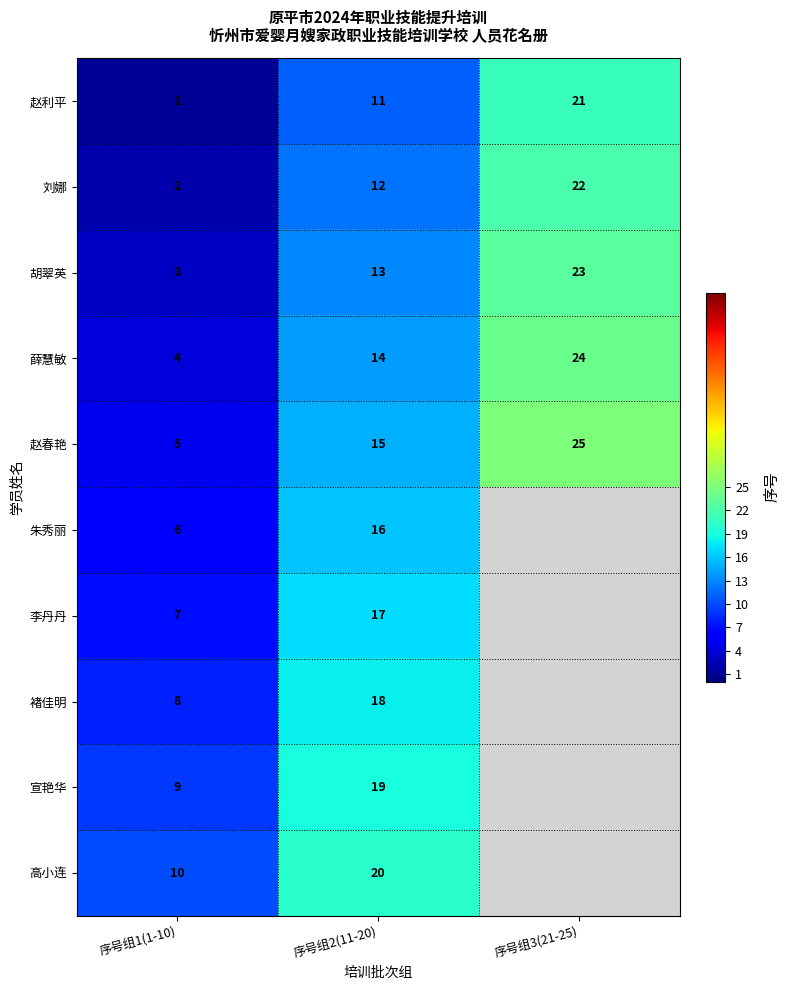

What is the lowest value of the 薛慧敏 series?

4